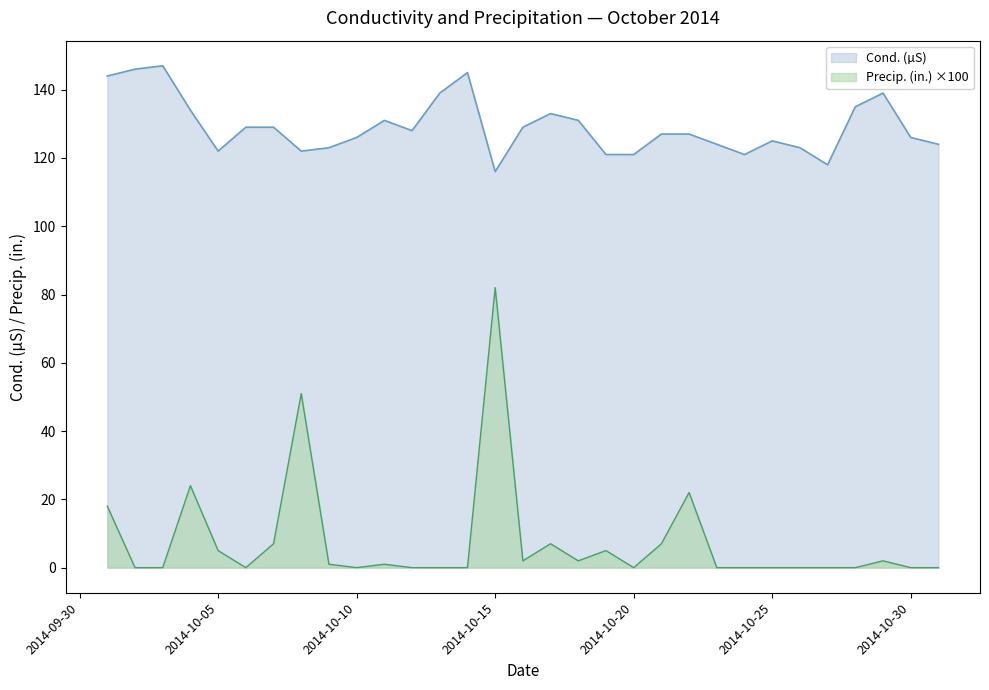

What is the total value across all series at 2014-10-25?

125.0